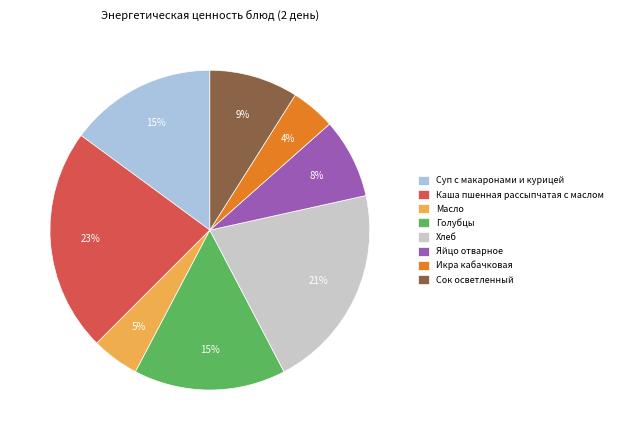

What percentage is the Масло slice, to the nearest percent?

5%